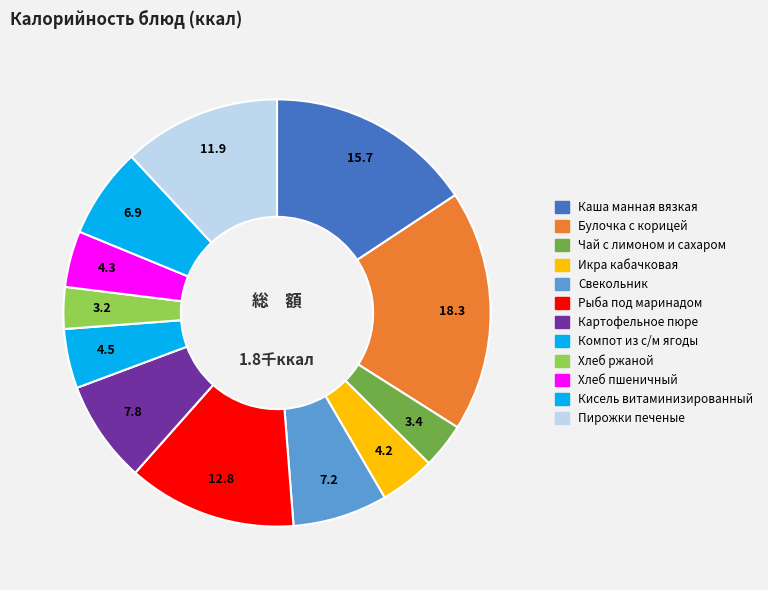

True or false: Картофельное пюре accounts for 8% of the total.

True